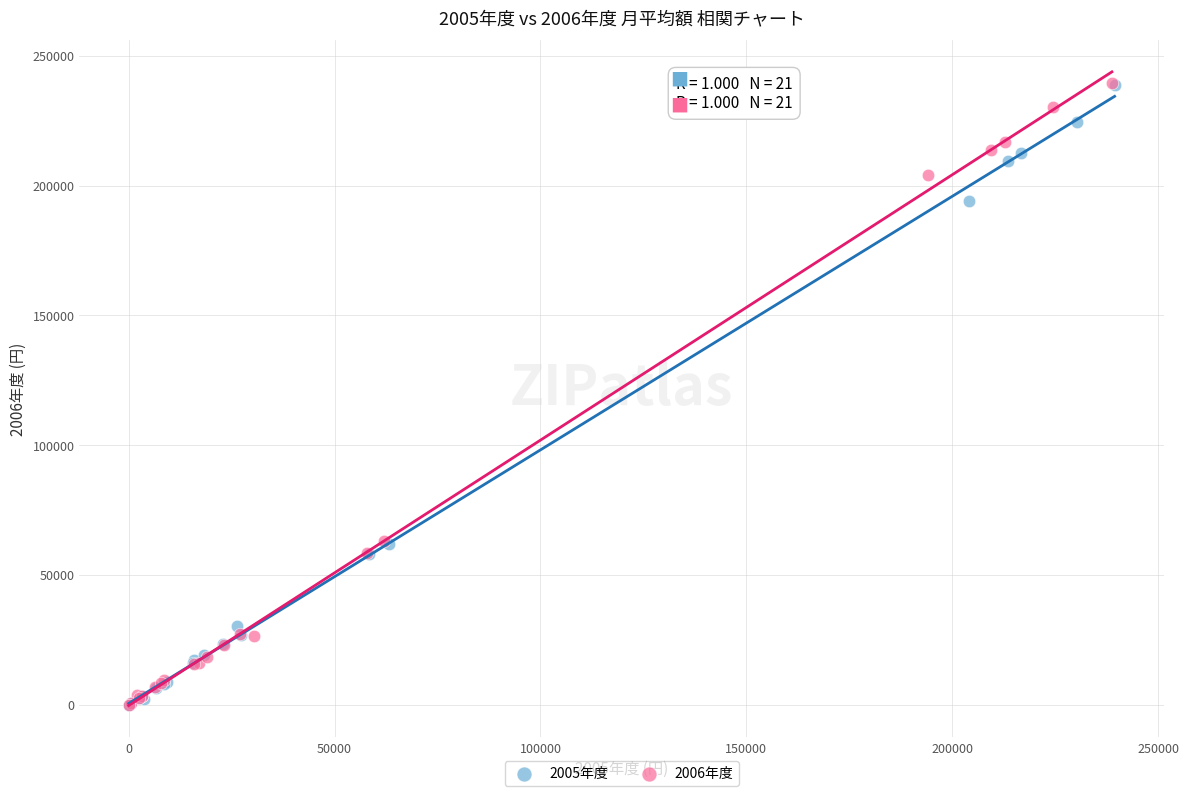

Which series has the widest spread of Y values?

2006年度